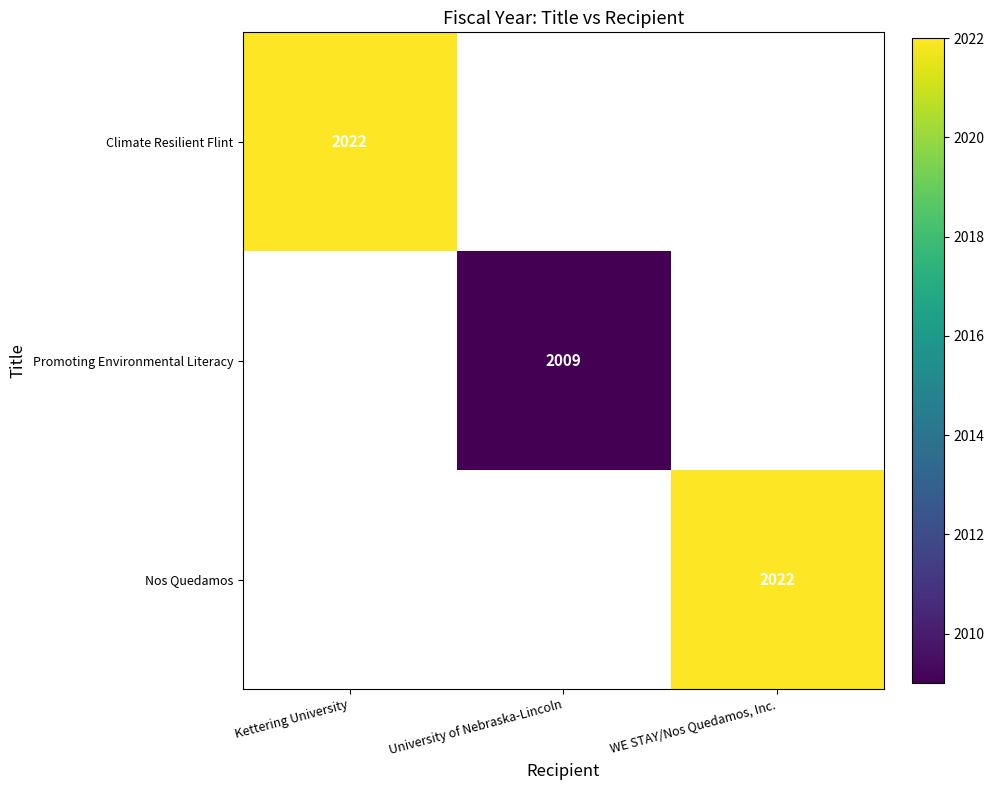

Which label corresponds to the smallest value in the chart?

University of Nebraska-Lincoln